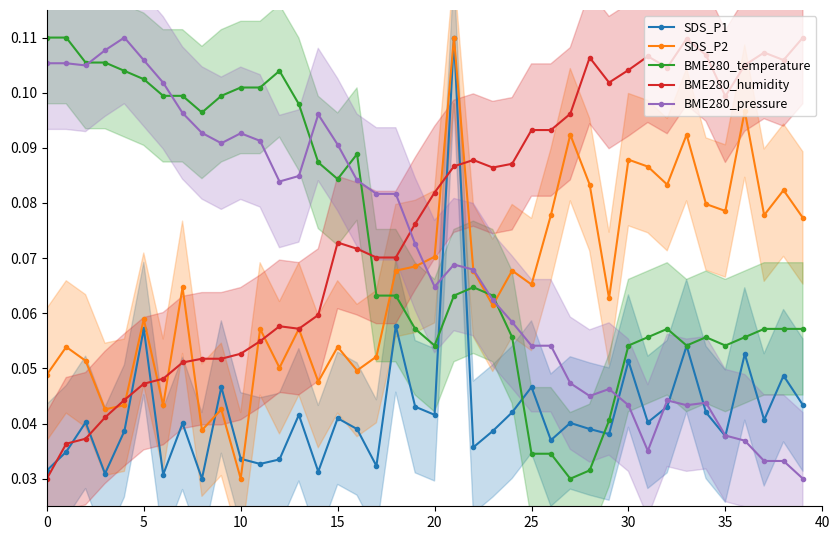

Which series has the widest spread of values?

SDS_P1